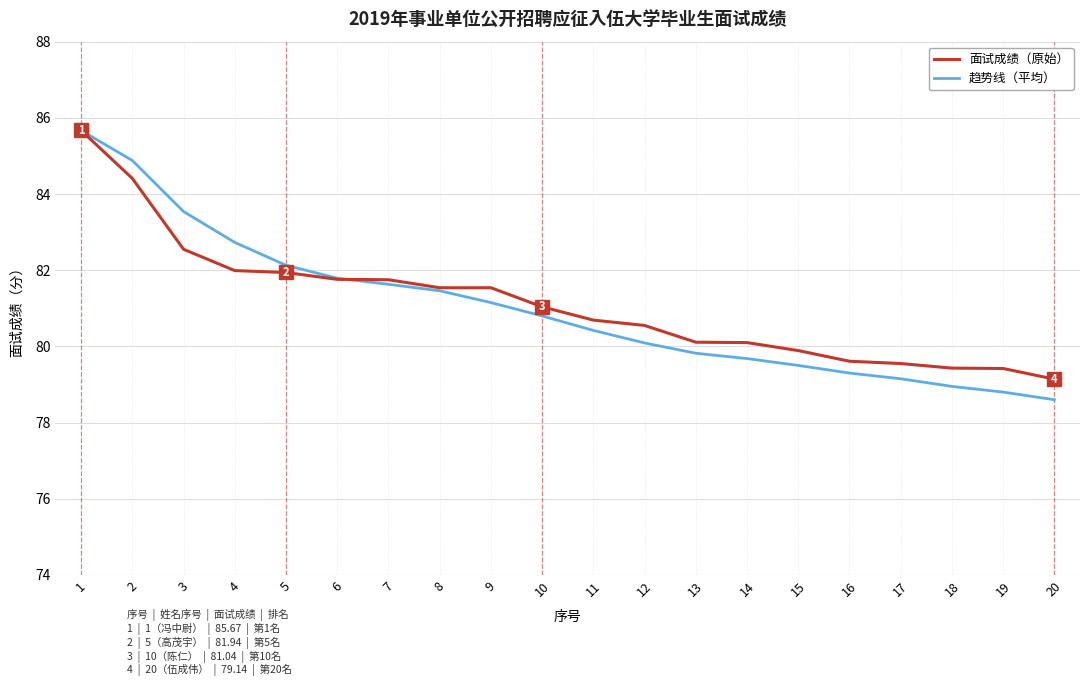

What is the total value across all series at 16?

158.9